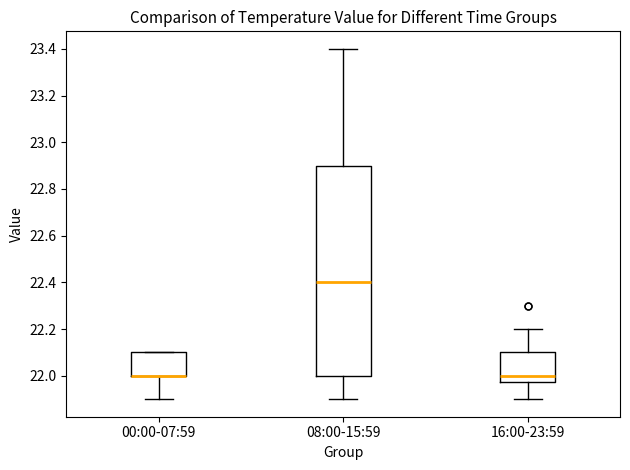

Reading left to right, transcribe this box plot: for each box, give where its median line is, the range the box spans, and where its two whiskers end, as read against the y-axis. The values are not printed on the chart, so give them approximately, as read against the axis.

00:00-07:59: median 22.00 (drawn on the box's lower edge), box 22.00 to 22.10, whiskers 21.90 to 22.10
08:00-15:59: median 22.40, box 22.00 to 22.90, whiskers 21.90 to 23.40
16:00-23:59: median 22.00, box 21.98 to 22.10, whiskers 21.90 to 22.20